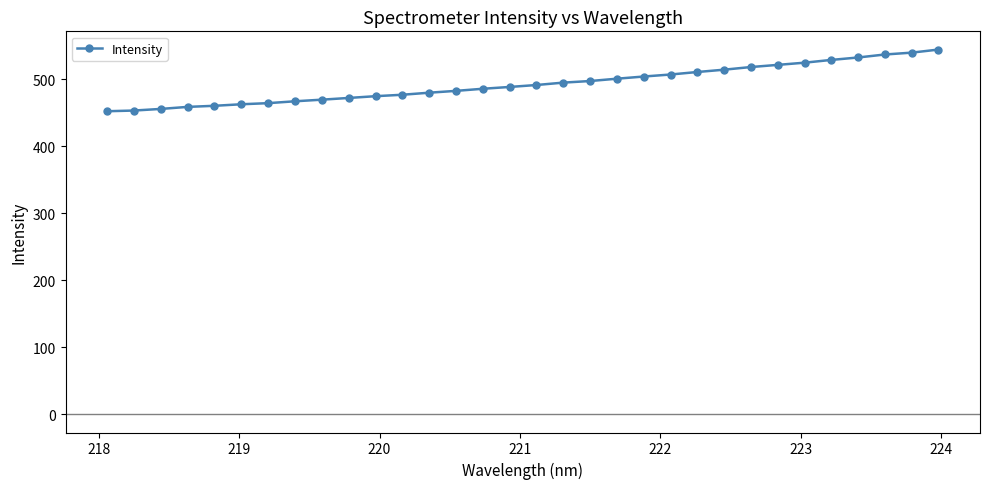

What is the value of the 21st point from the left?

504.1